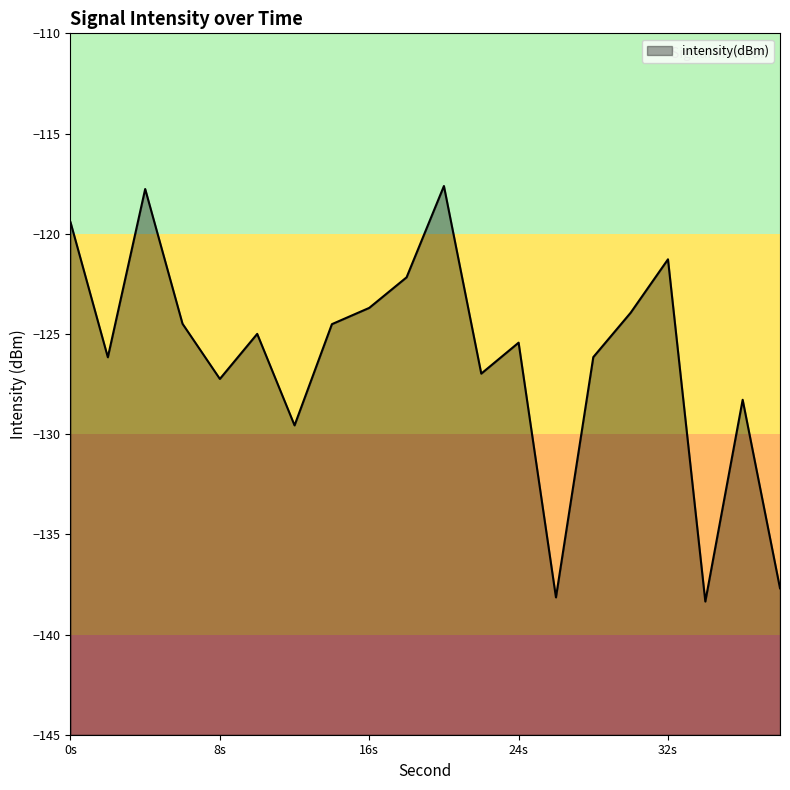

What is the difference between the maximum and minimum values?

20.7